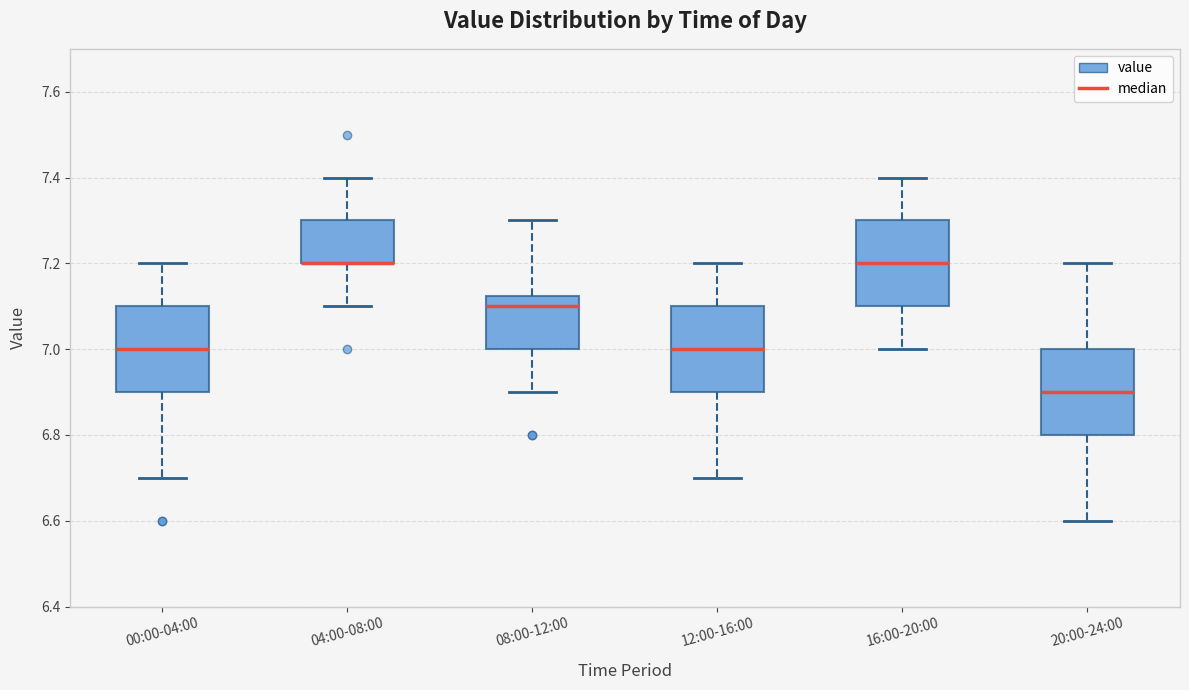

Reading left to right, read every box against the y-axis: the position of its median line, the range the box covers, and the ends of its whiskers. The values are not printed on the chart, so give them approximately, as read against the axis.

00:00-04:00: median 7.00, box 6.90 to 7.10, whiskers 6.70 to 7.20
04:00-08:00: median 7.20 (drawn on the box's lower edge), box 7.20 to 7.30, whiskers 7.10 to 7.40
08:00-12:00: median 7.10, box 7.00 to 7.12, whiskers 6.90 to 7.30
12:00-16:00: median 7.00, box 6.90 to 7.10, whiskers 6.70 to 7.20
16:00-20:00: median 7.20, box 7.10 to 7.30, whiskers 7.00 to 7.40
20:00-24:00: median 6.90, box 6.80 to 7.00, whiskers 6.60 to 7.20